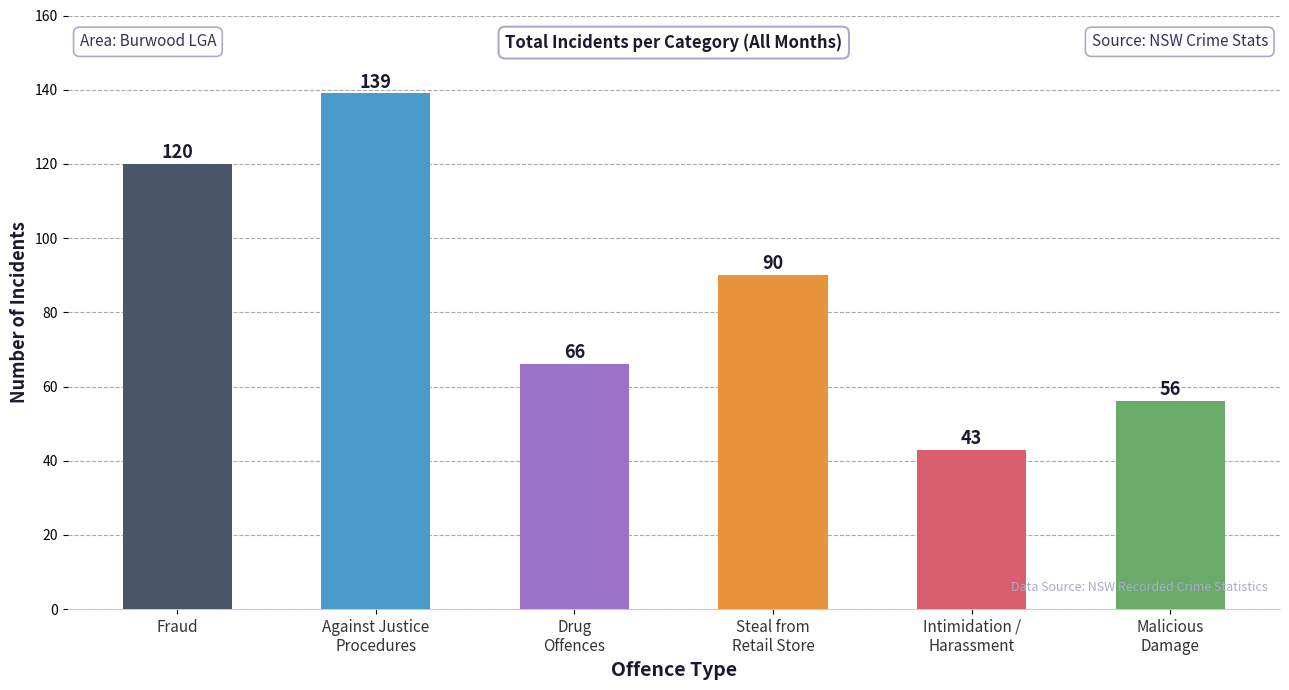

Are the bars horizontal?

No